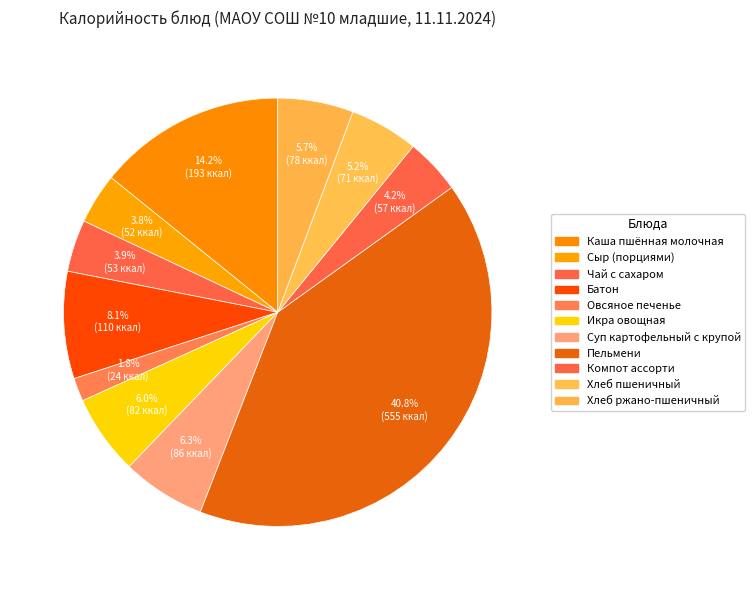

How many segments does this pie chart have?

11